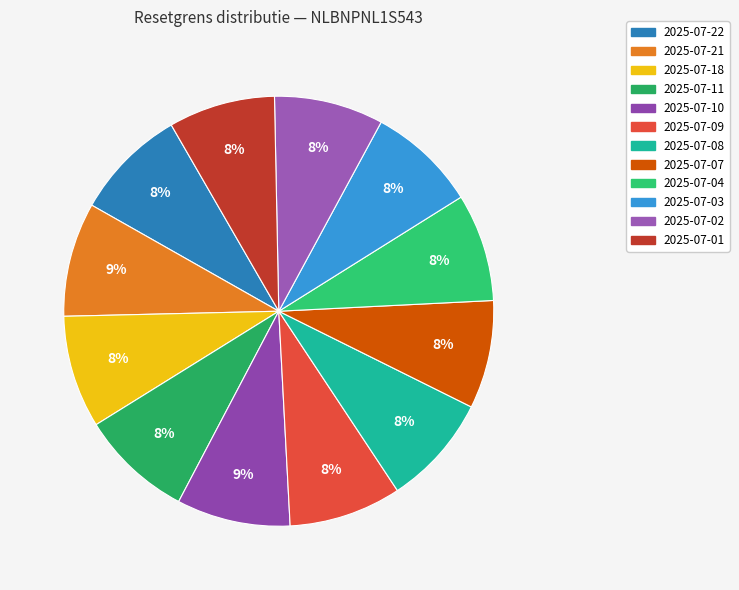

Is it true that 2025-07-08 is 8% of the pie?

True